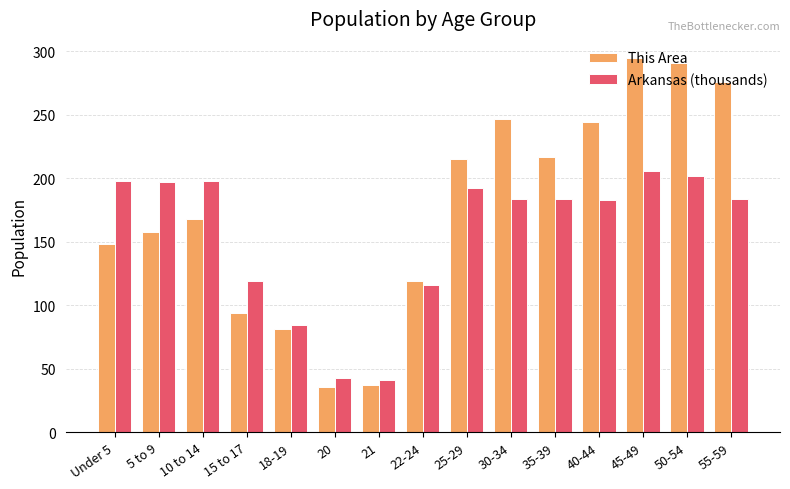

The Arkansas (thousands) series shows 65.6 at 50-54. True or false?

False